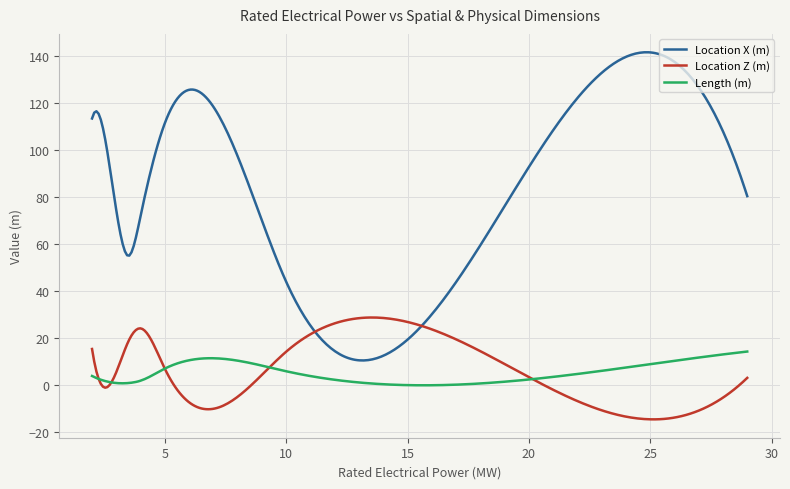

Rank the series by their maximum value, from lowest to highest.

Length (m), Location Z (m), Location X (m)